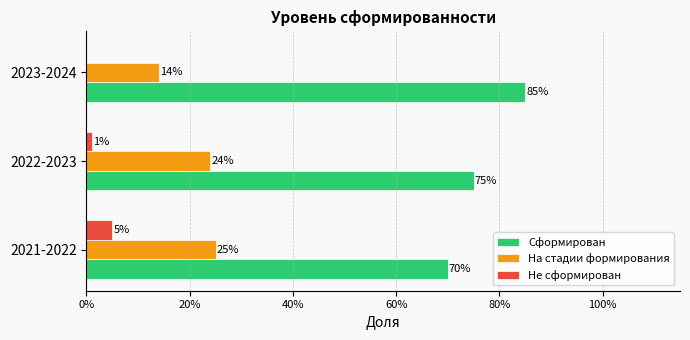

What are all the series names shown in the legend?

Сформирован, На стадии формирования, Не сформирован